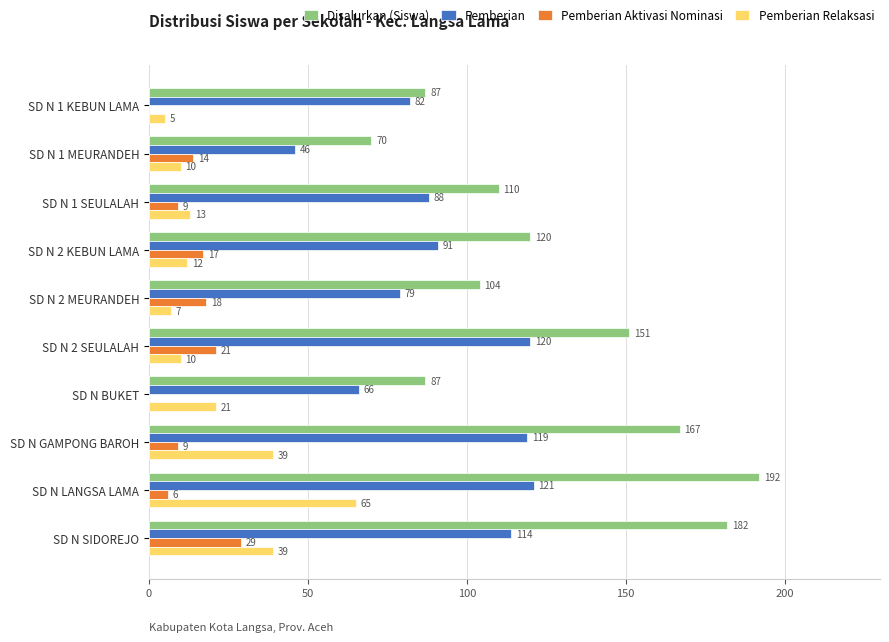

Which series has the largest total across all categories?

Disalurkan (Siswa)